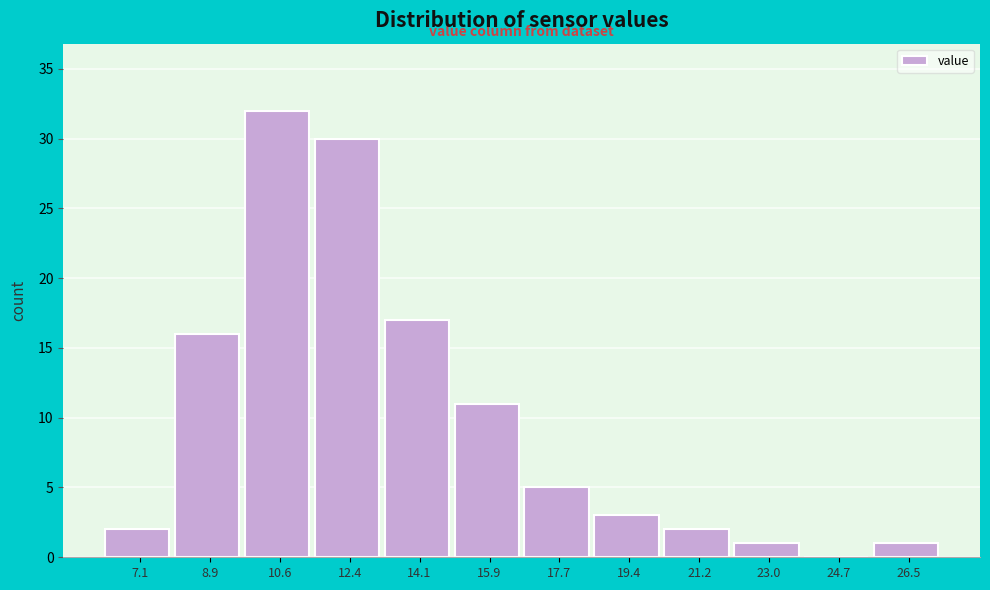

Reading left to right, extract all data points from this chart.

7.1=2	8.9=16	10.6=32	12.4=30	14.1=17	15.9=11	17.7=5	19.4=3	21.2=2	23.0=1	24.7=0	26.5=1